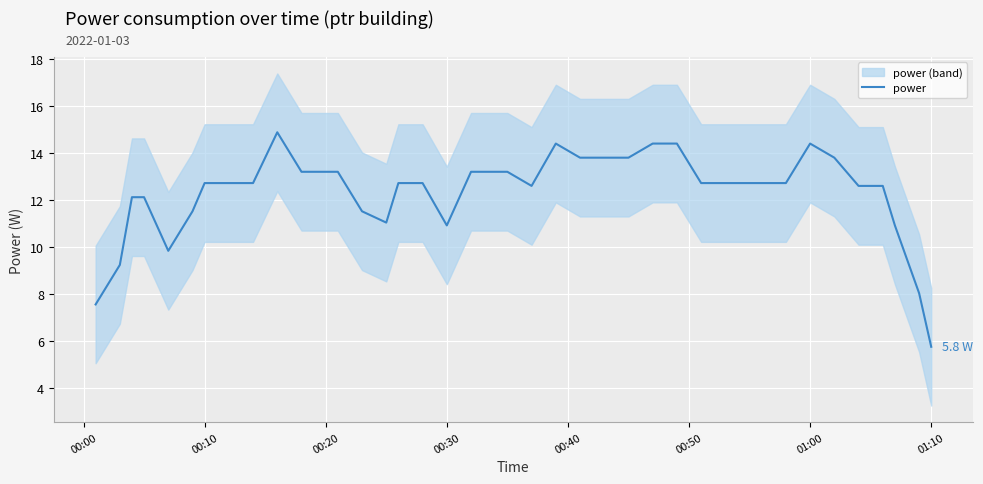

What is the maximum value for power?

14.9